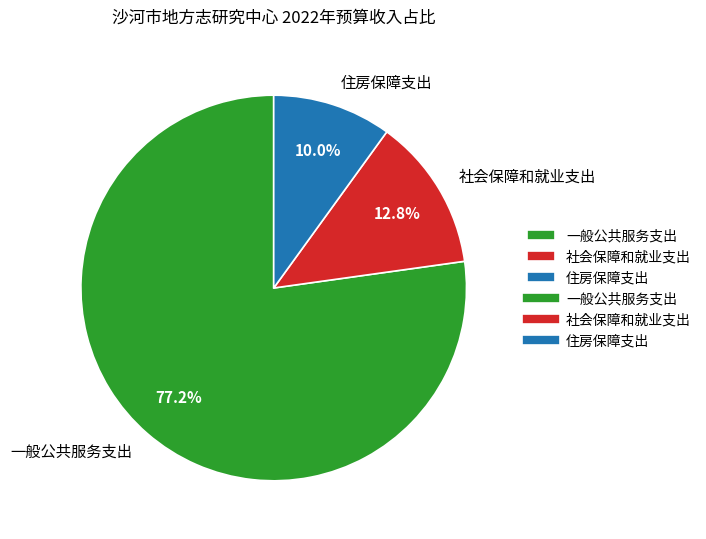

How many slices are in this pie chart?

3